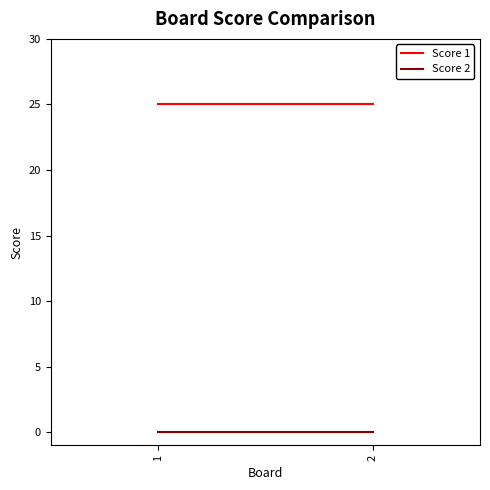

What are all the series names shown in the legend?

Score 1, Score 2